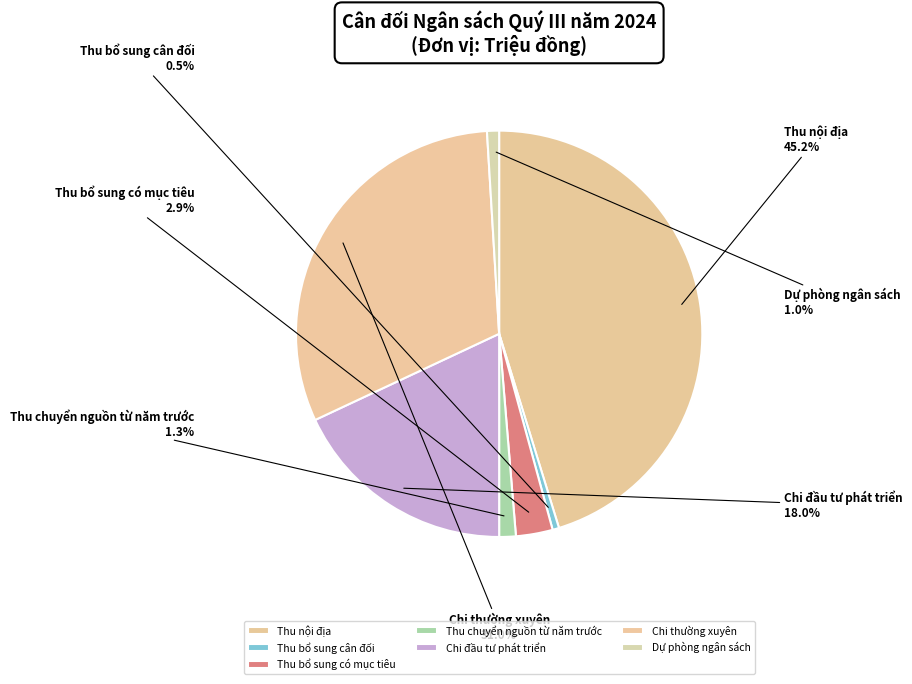

Which slice is the largest?

Thu nội địa